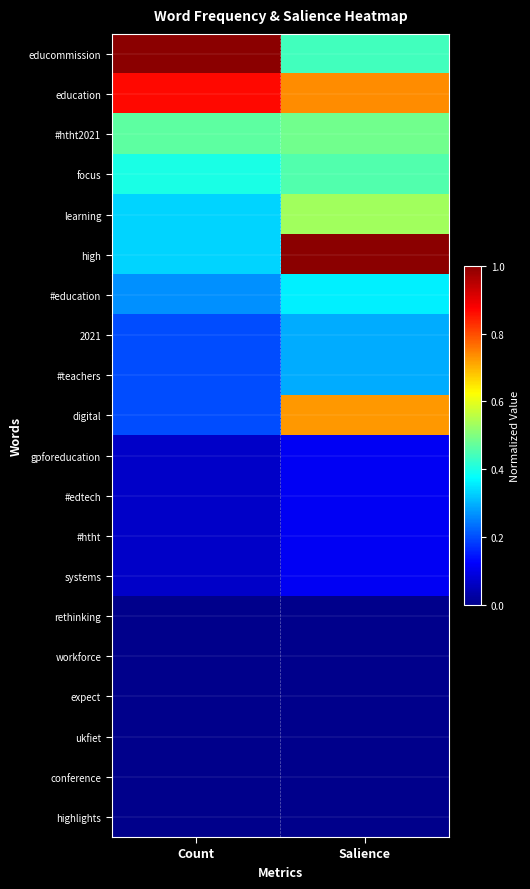

At Salience, list the series in order from largest to smallest.

high, education, digital, learning, #htht2021, focus, educommission, #education, 2021, #teachers, gpforeducation, #edtech, #htht, systems, rethinking, workforce, expect, ukfiet, conference, highlights